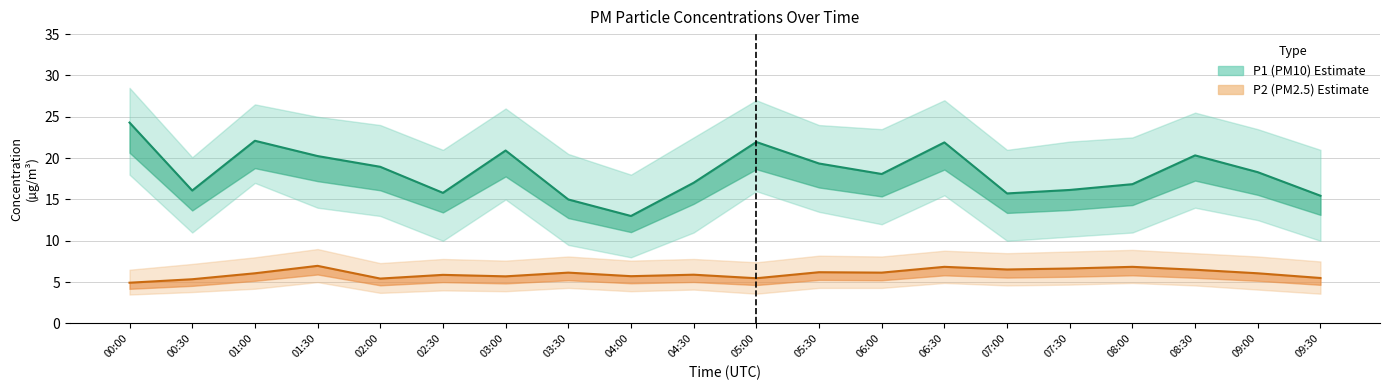

True or false: P2 central and P1 central intersect in this chart.

False